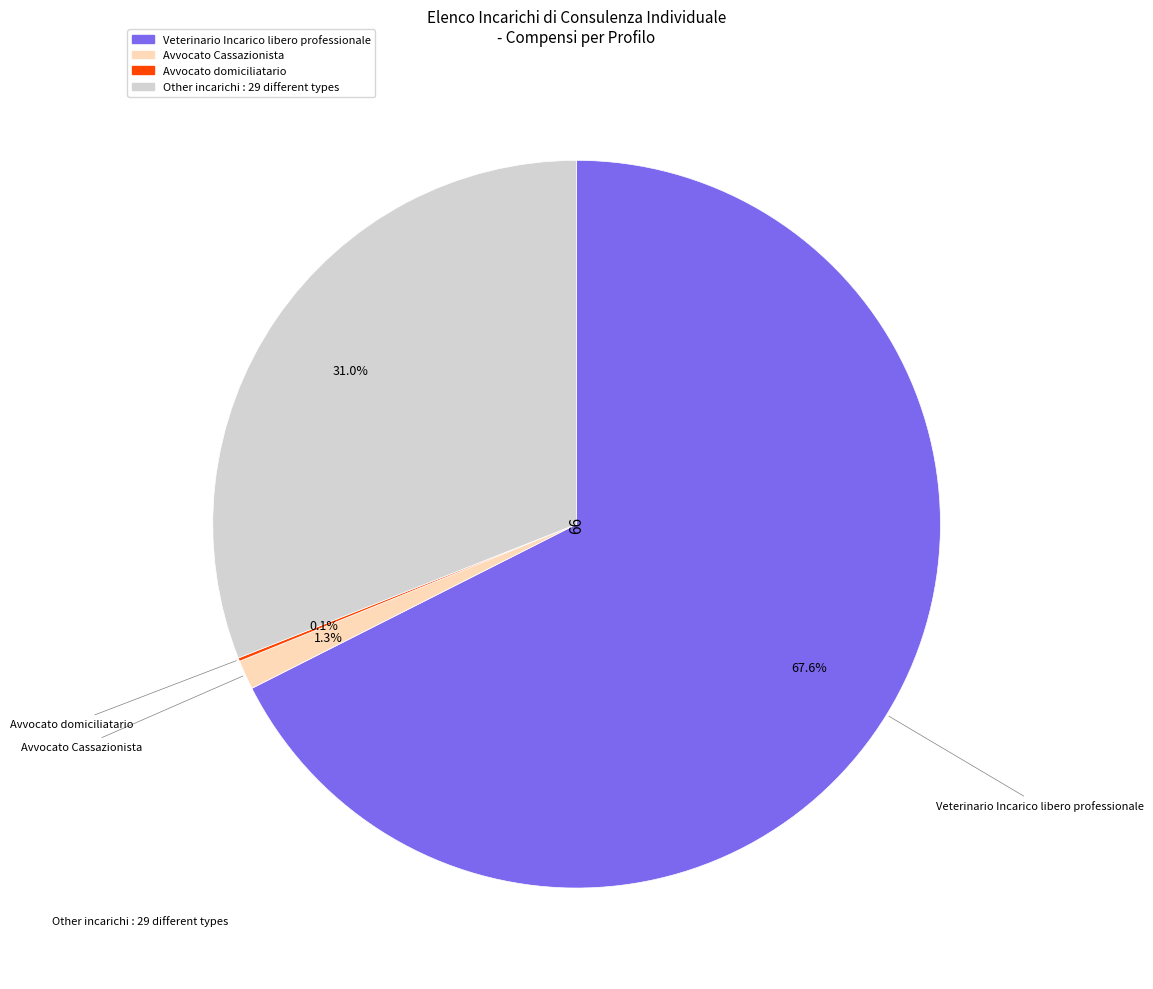

Between Other incarichi and Avvocato Cassazionista, which is larger?

Other incarichi